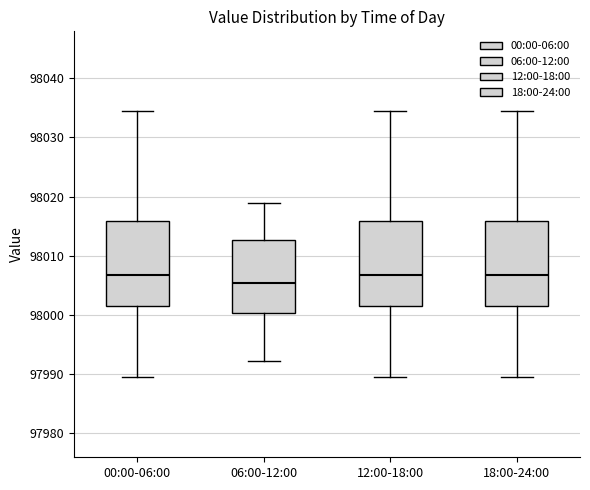

Where does the lower whisker of the box for 06:00-12:00 end on the y-axis? The values are not printed on the chart, so give them approximately, as read against the axis.

97992